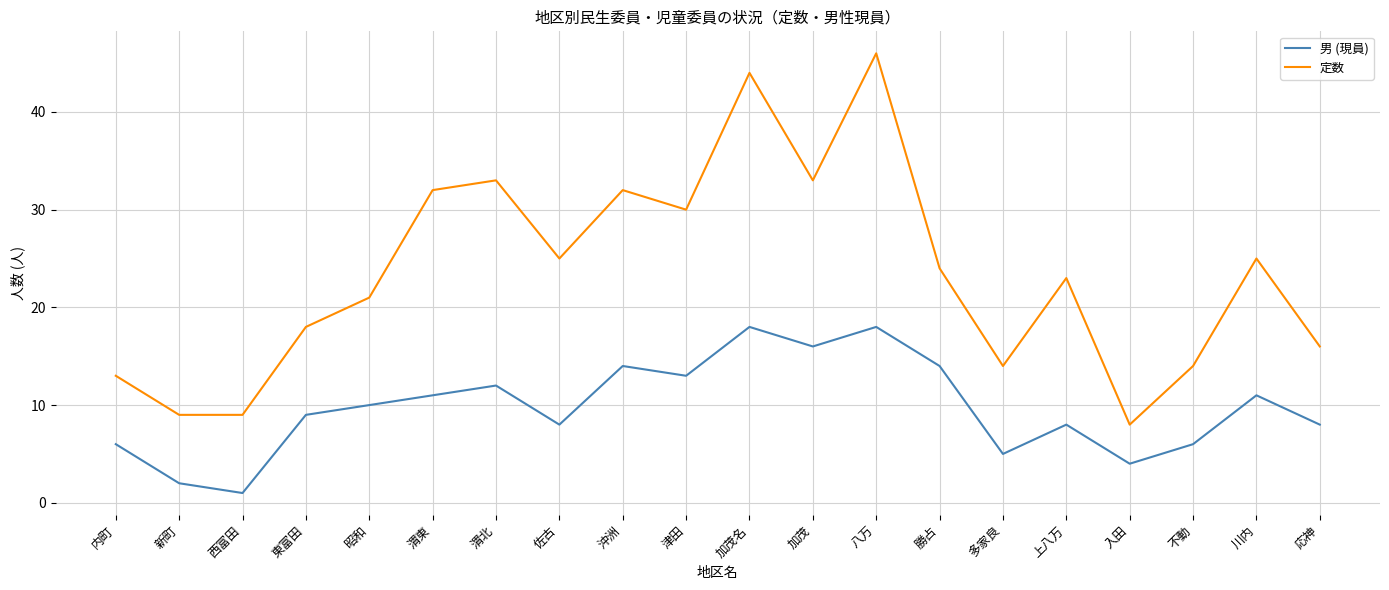

Where is the first local maximum for 男 (現員)?

渭北